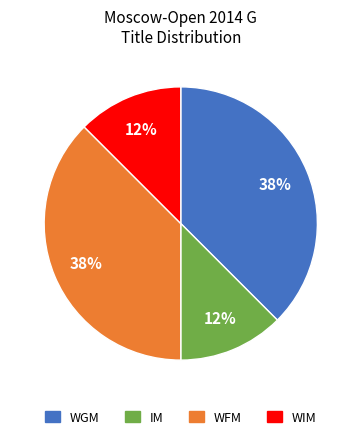

Between WIM and WFM, which is larger?

WFM